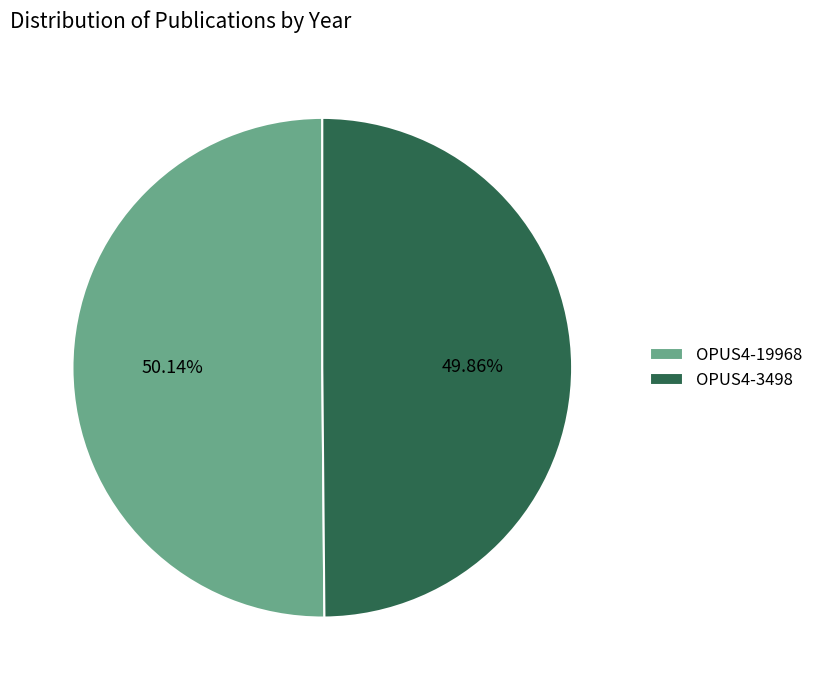

To the nearest percent, what percentage of the pie is OPUS4-3498?

50%